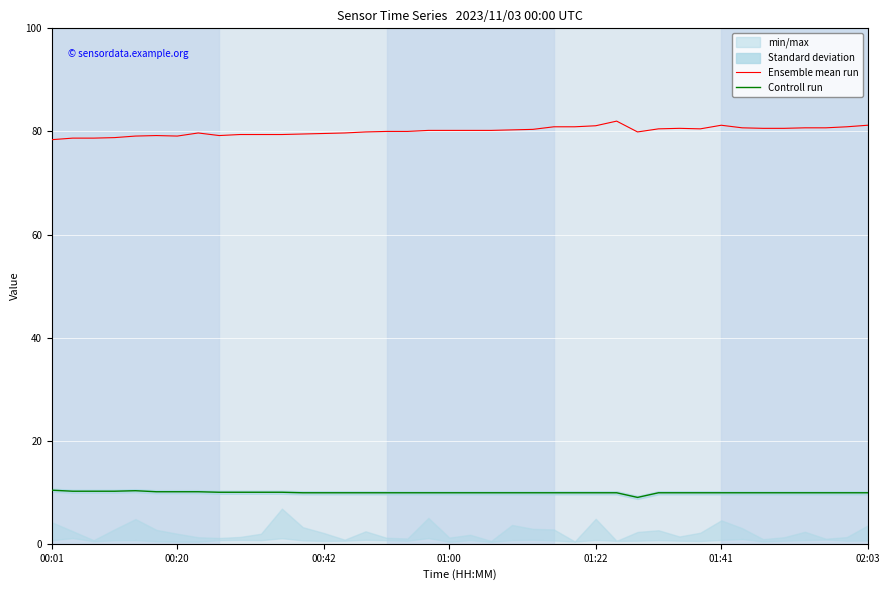

True or false: Controll run and Ensemble mean run cross at least once.

False